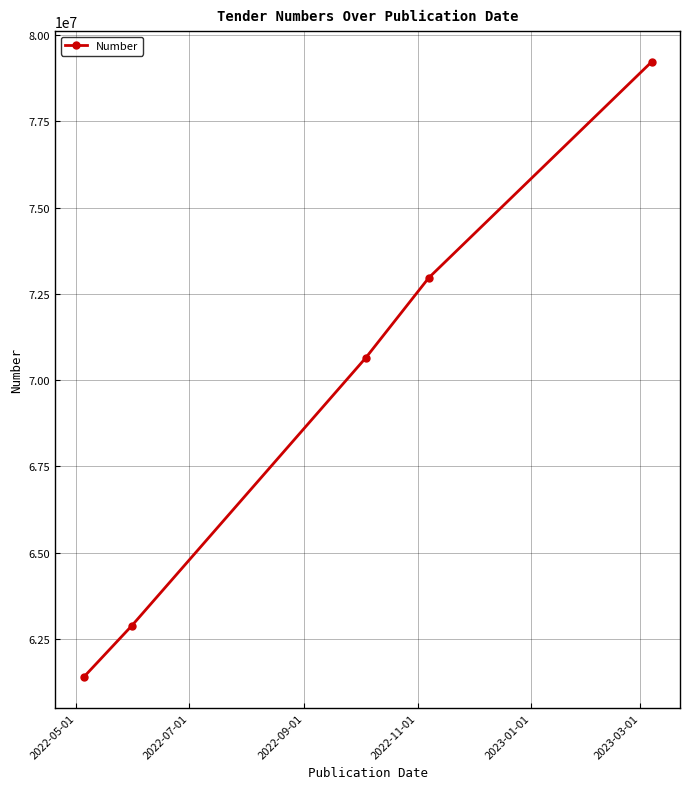

What is the difference between the second highest and second lowest values?

10080215